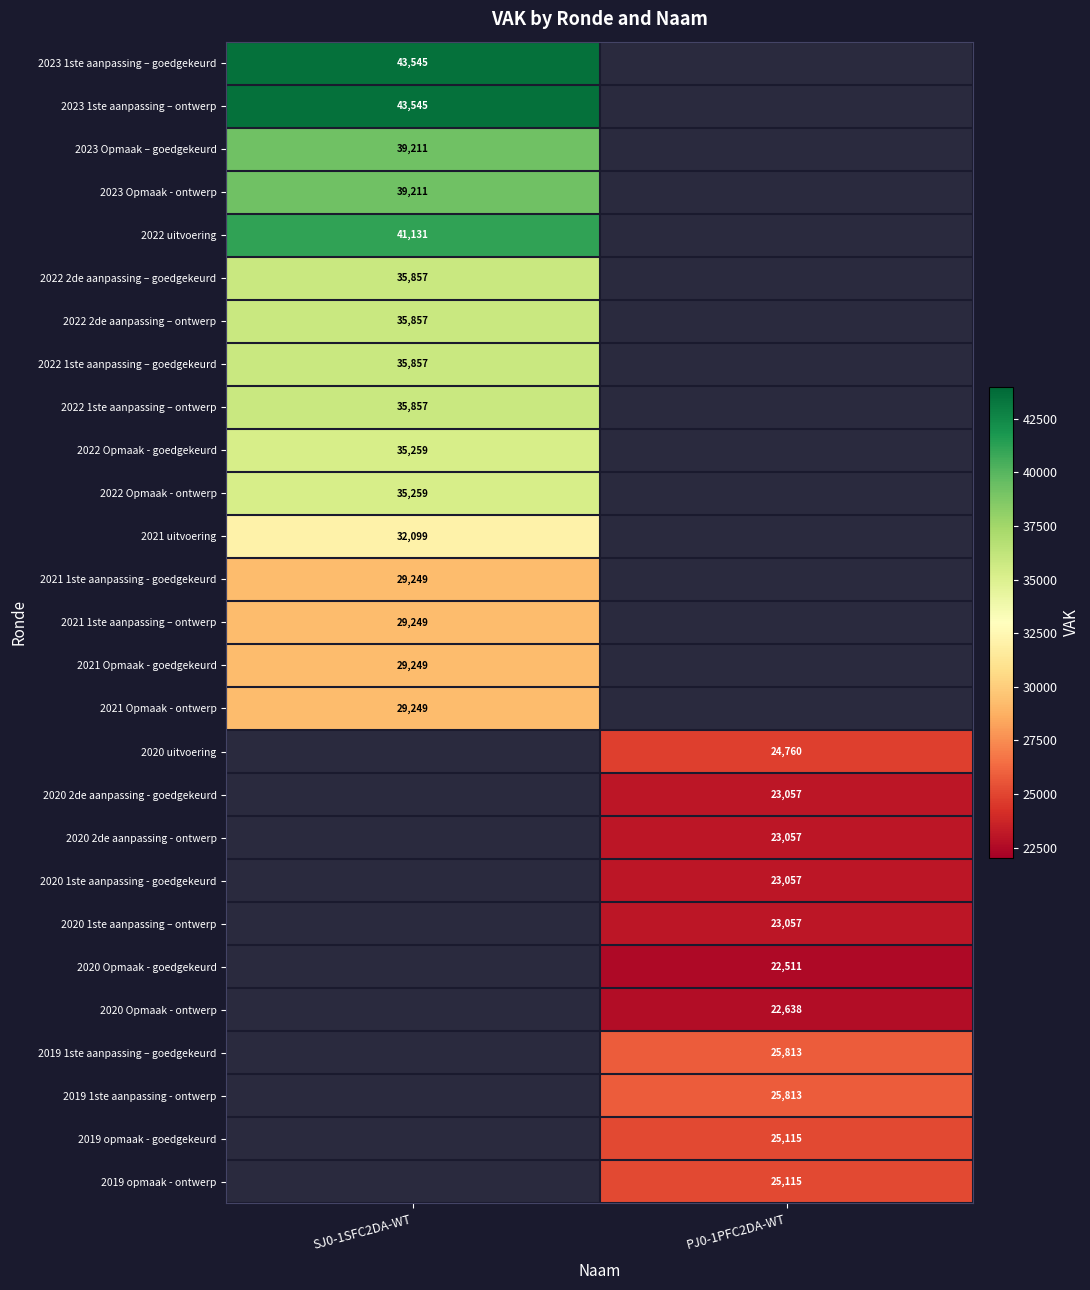

The 2022 Opmaak - goedgekeurd series shows 49512.6 at SJ0-1SFC2DA-WT. True or false?

False